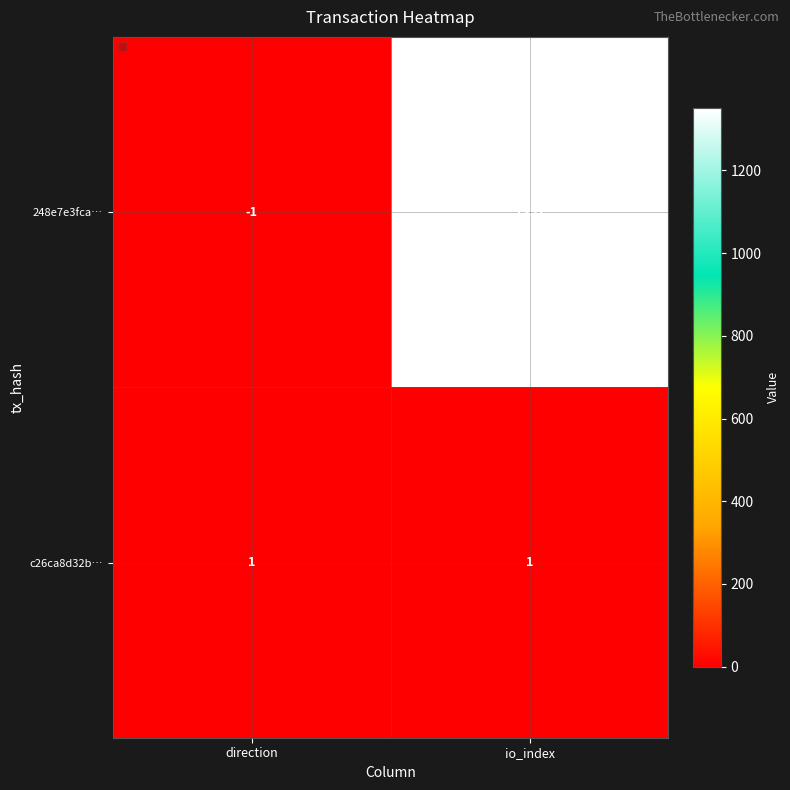

Which label corresponds to the smallest value in the chart?

direction